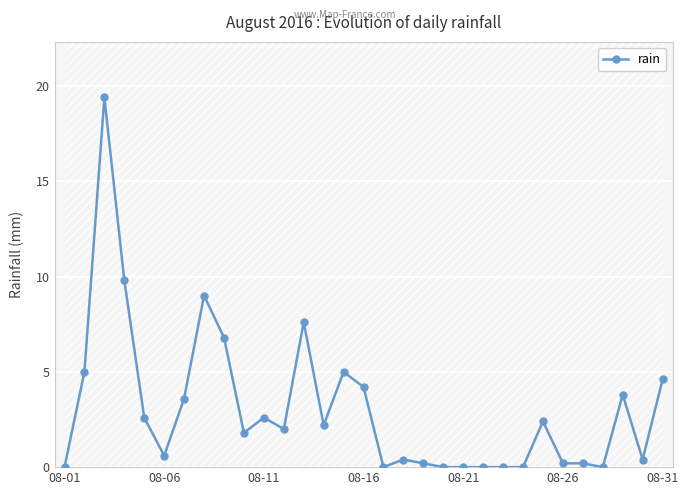

What is the difference between the values at 16 and 8?

6.8